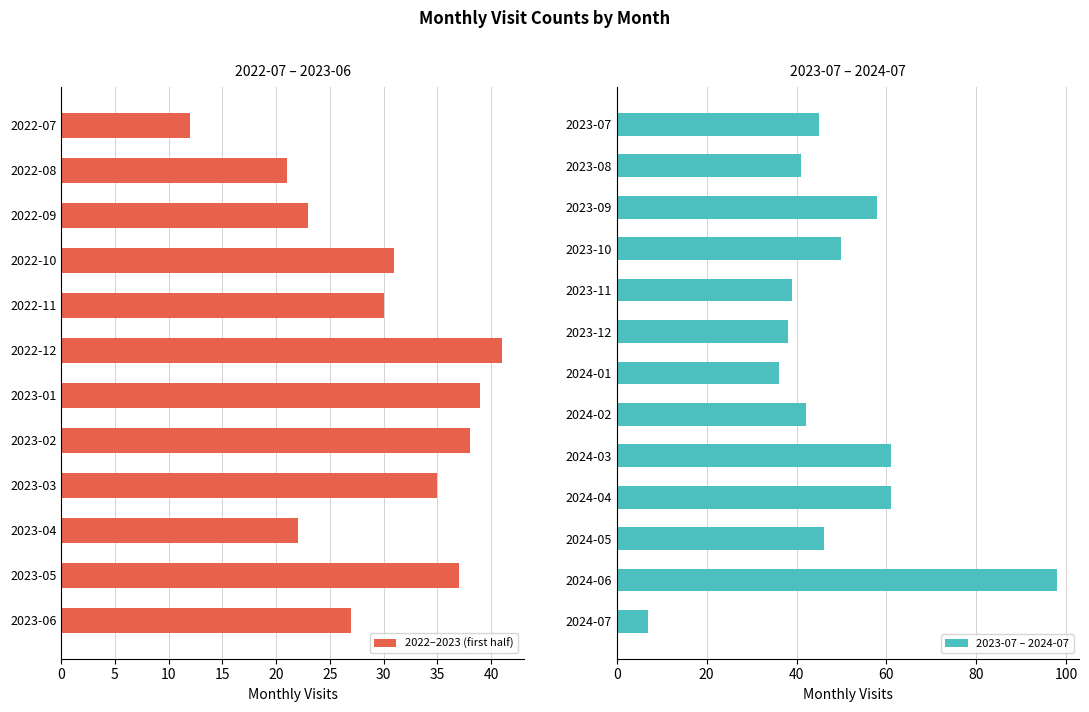

What position from the right is 2023-07?

13